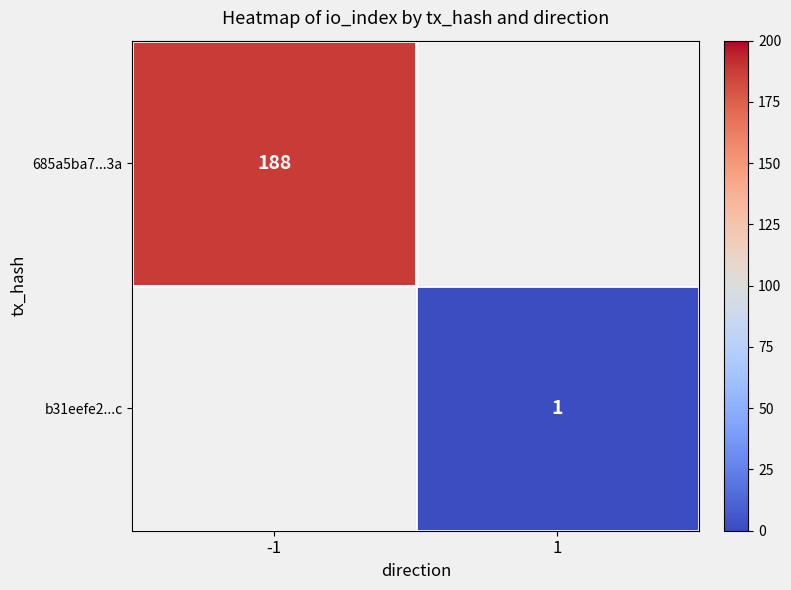

The b31eefe2...c series shows 2 at 1. True or false?

False